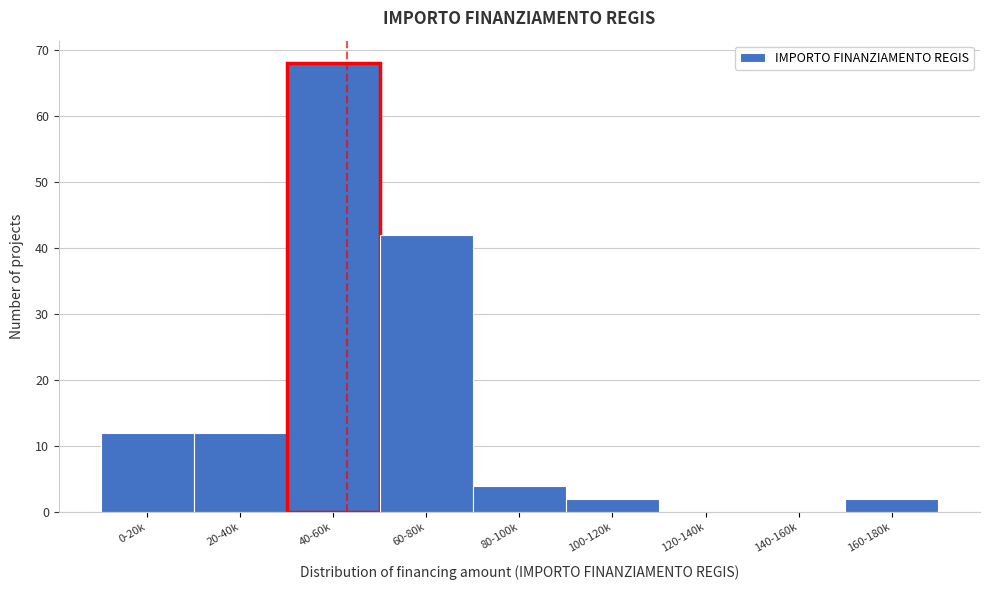

Reading right to left, list all the values displayed in this chart.

160-180k=2	140-160k=0	120-140k=0	100-120k=2	80-100k=4	60-80k=42	40-60k=68	20-40k=12	0-20k=12